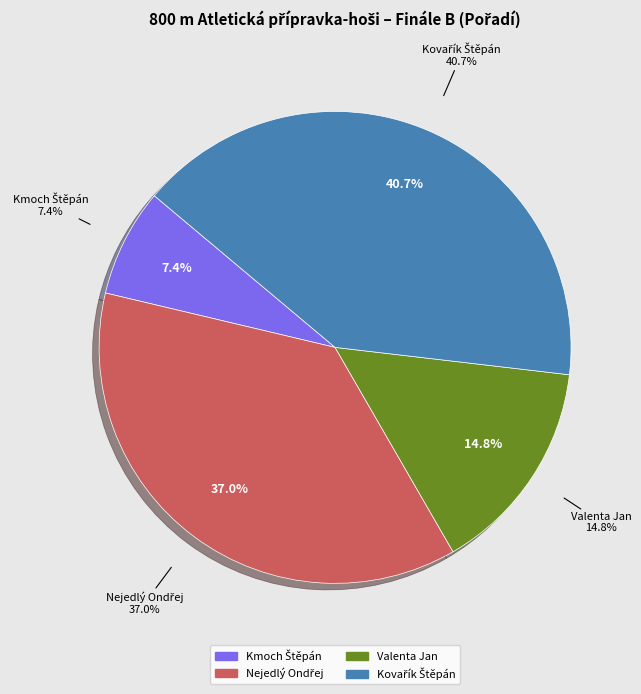

Count the number of slices in the pie.

4